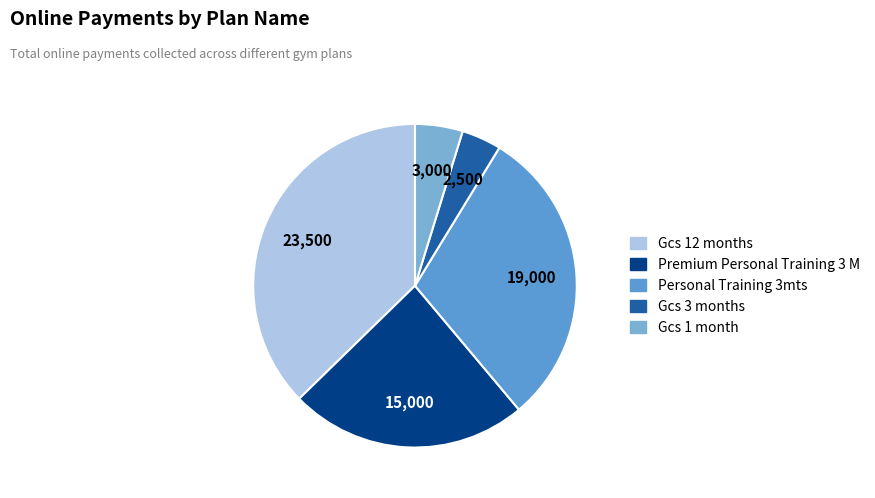

Does Gcs 1 month account for over 50% of the chart?

No